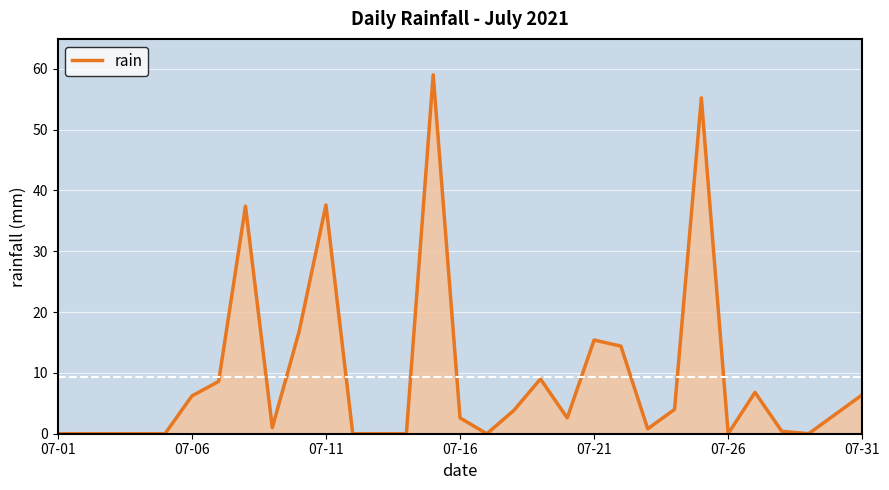

How many lines are shown in the chart?

1